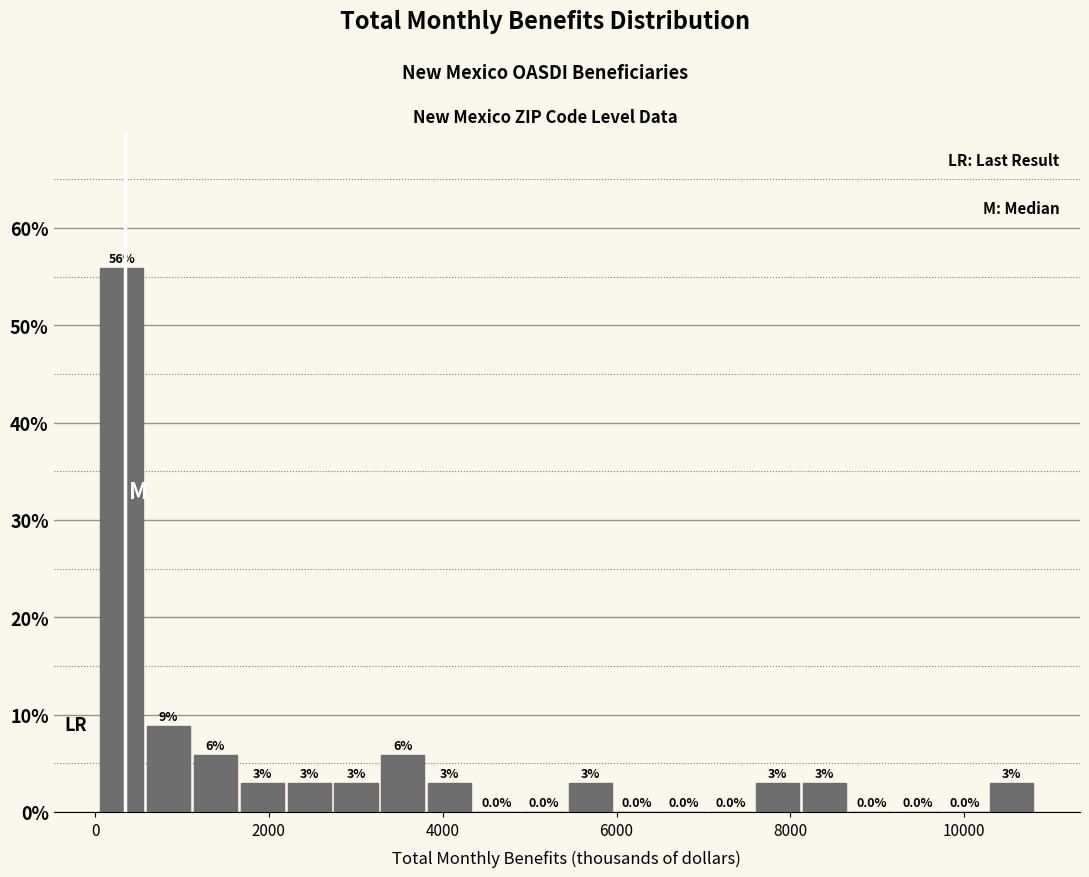

Read against the x-axis, roughly where is the centre of the tallest bar?

400